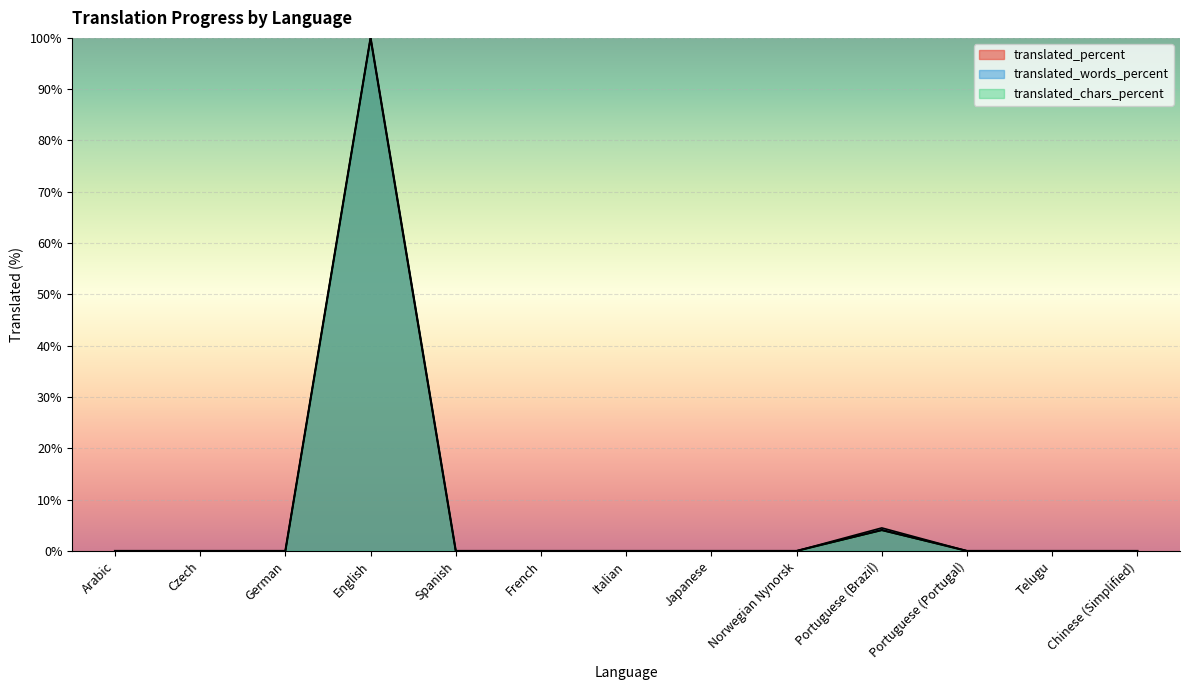

What position from the right is Spanish?

9